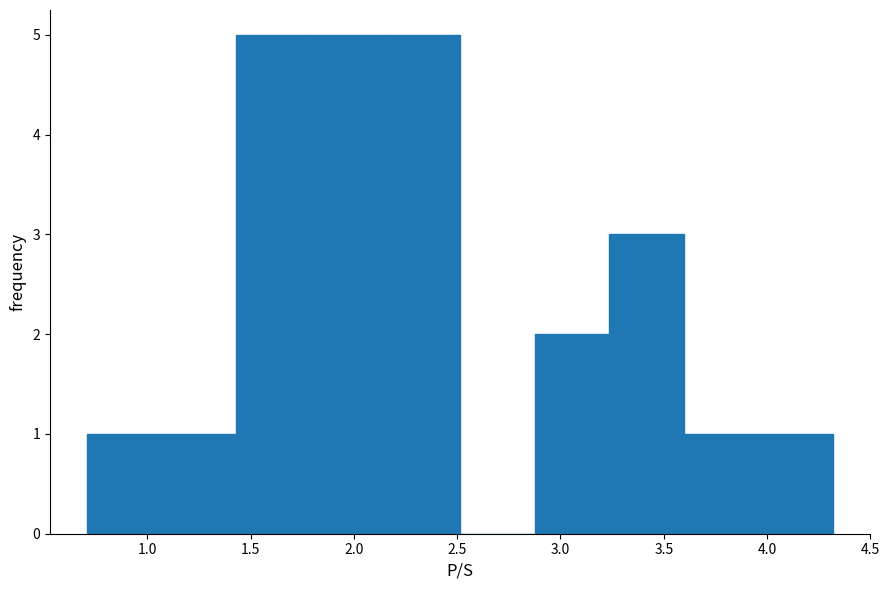

Reading left to right, list every bar in this chart as the range it spans on the x-axis followed by its height. Neither the bar edges nor the heights are printed on the chart, so give them approximately, as read against the axes.

0.70 to 1.05: 1
1.05 to 1.45: 1
1.45 to 1.80: 5
1.80 to 2.15: 5
2.15 to 2.50: 5
2.50 to 2.90: 0
2.90 to 3.25: 2
3.25 to 3.60: 3
3.60 to 3.95: 1
3.95 to 4.30: 1